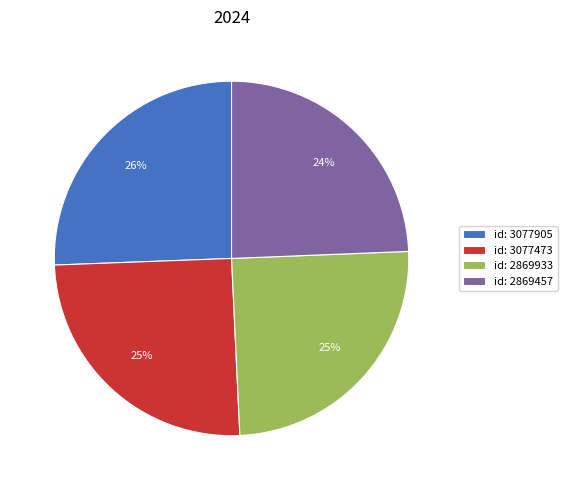

Is it true that id: 3077905 is 26% of the pie?

True